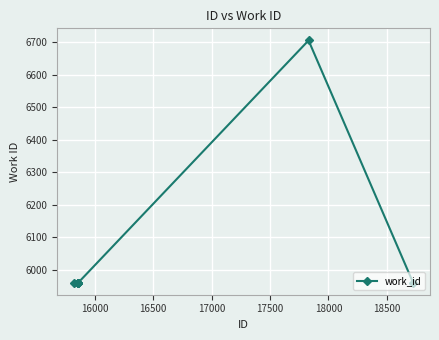

What is the minimum value shown in the chart?

5960